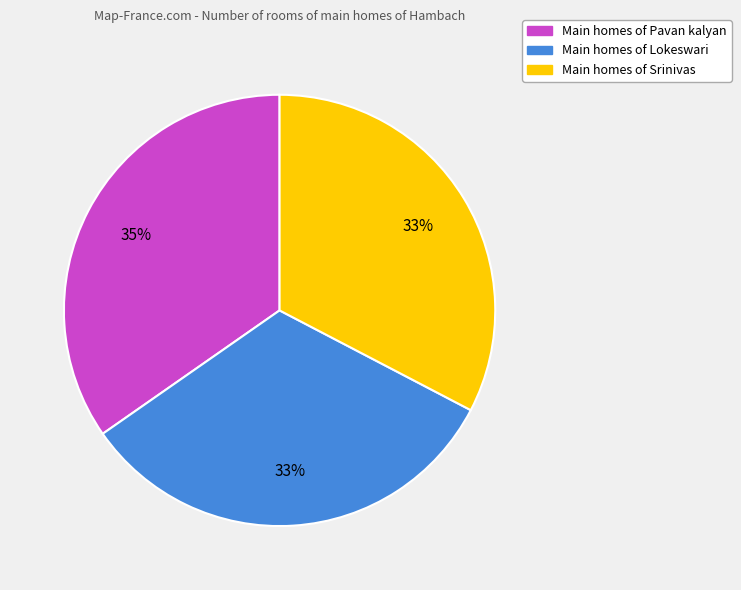

Approximately how many times larger is the value at Main homes of Srinivas compared to Main homes of Pavan kalyan?

0.9